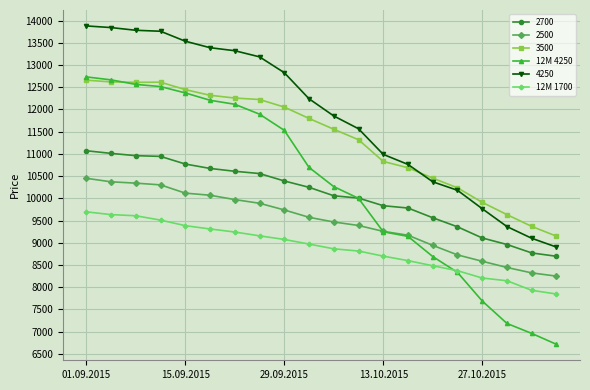

Which series has the widest spread of values?

12M 4250